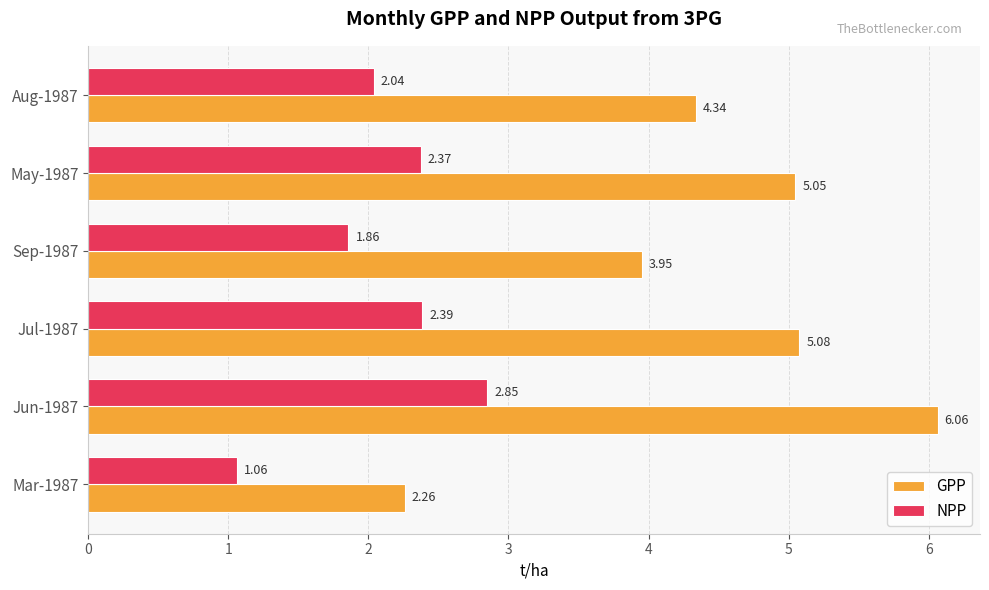

How many data points in GPP are less than 5?

3